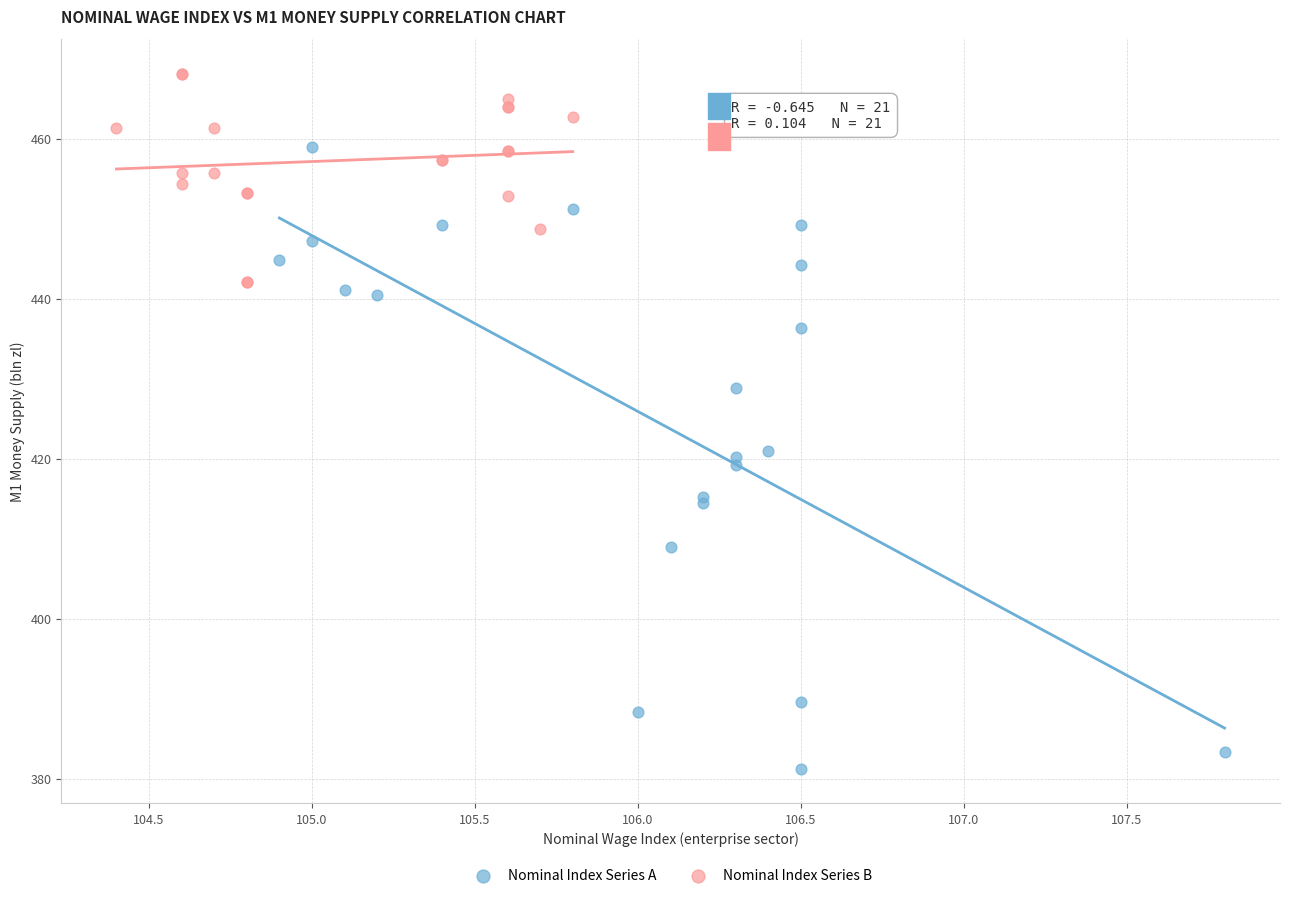

Which series contains the lowest Y value?

Nominal Index Series A